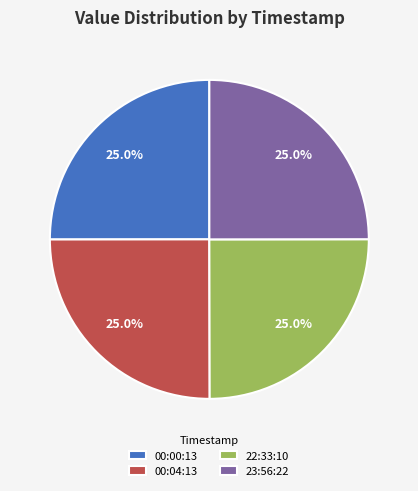

How many segments does this pie chart have?

4